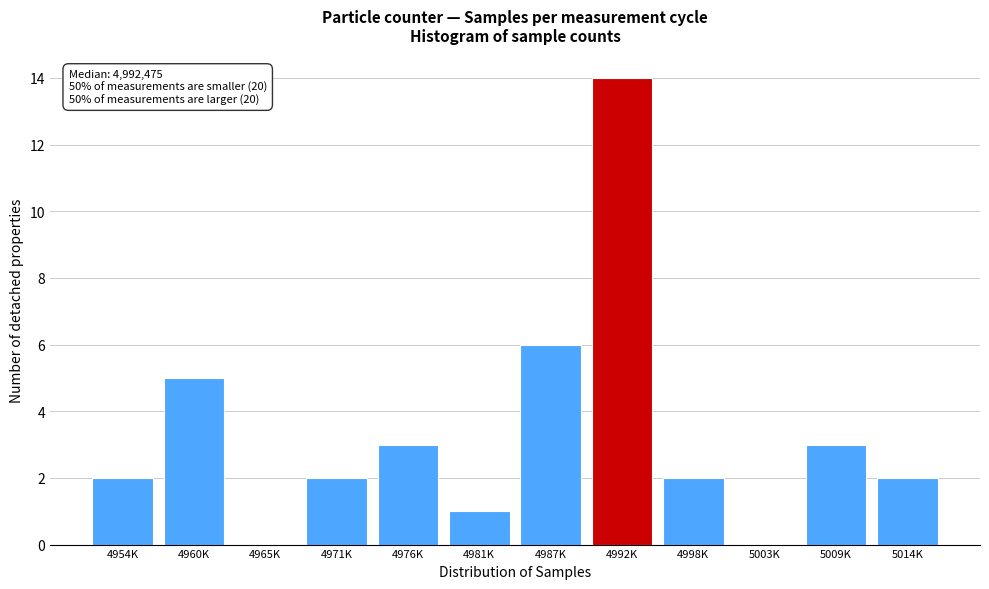

Reading right to left, transcribe all the data shown in this chart.

5014K=2	5009K=3	5003K=0	4998K=2	4992K=14	4987K=6	4981K=1	4976K=3	4971K=2	4965K=0	4960K=5	4954K=2